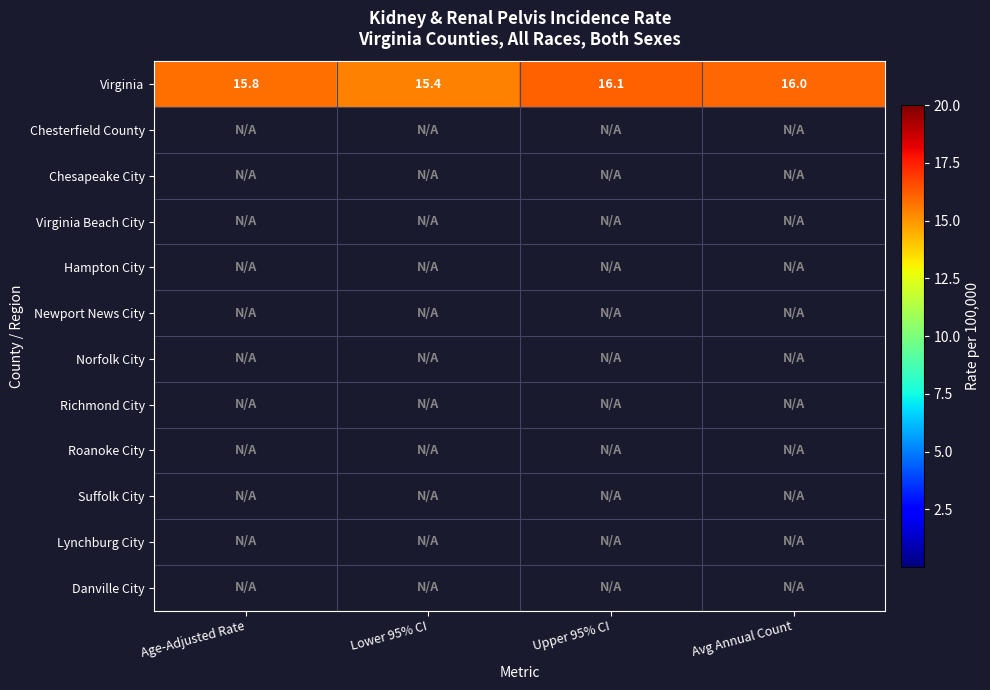

What is the approximate value of Virginia at Lower 95% CI?

15.4